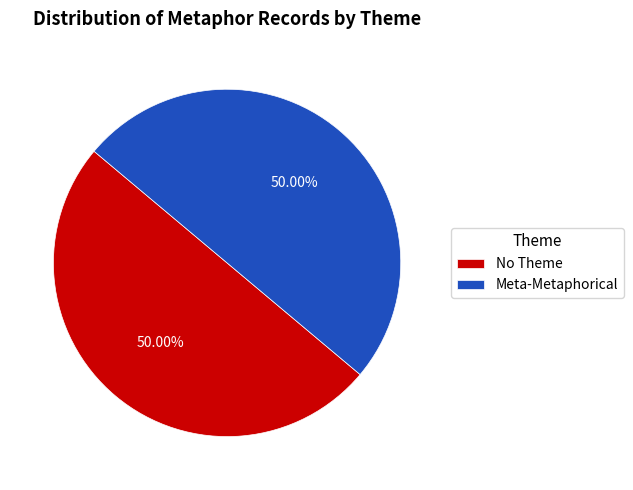

To the nearest percent, what percentage of the pie is No Theme?

50%